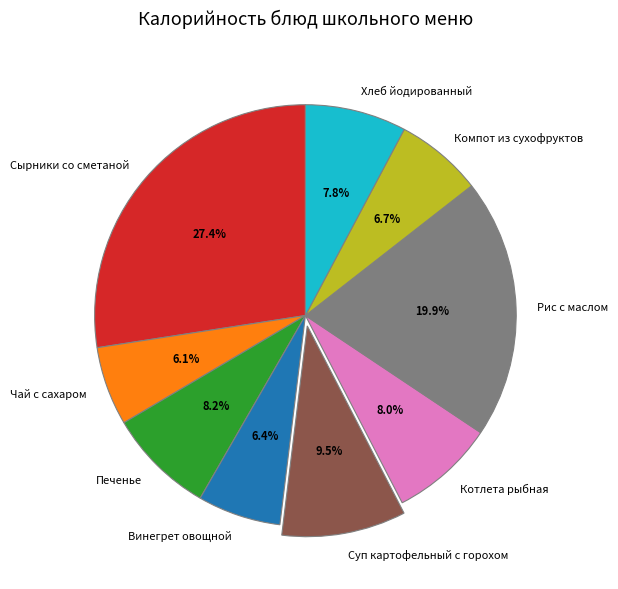

To the nearest percent, what portion does Хлеб йодированный represent?

8%